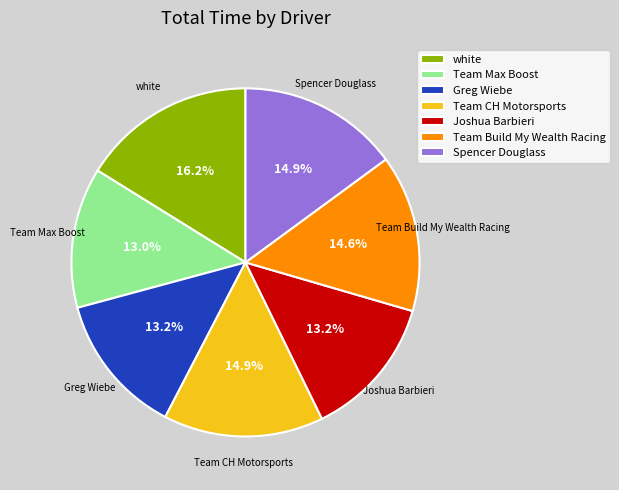

Approximately how many times larger is the value at white compared to Greg Wiebe?

1.2